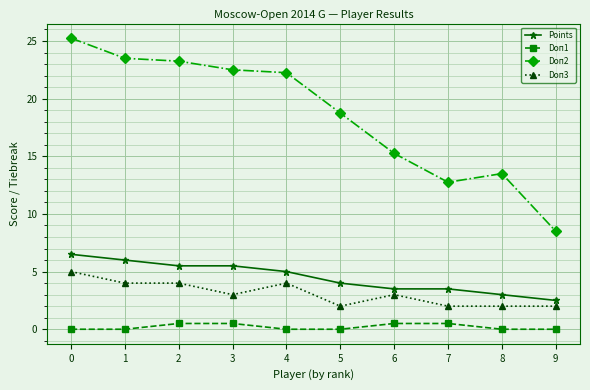

The Doп3 series shows 4.0 at 4. True or false?

True